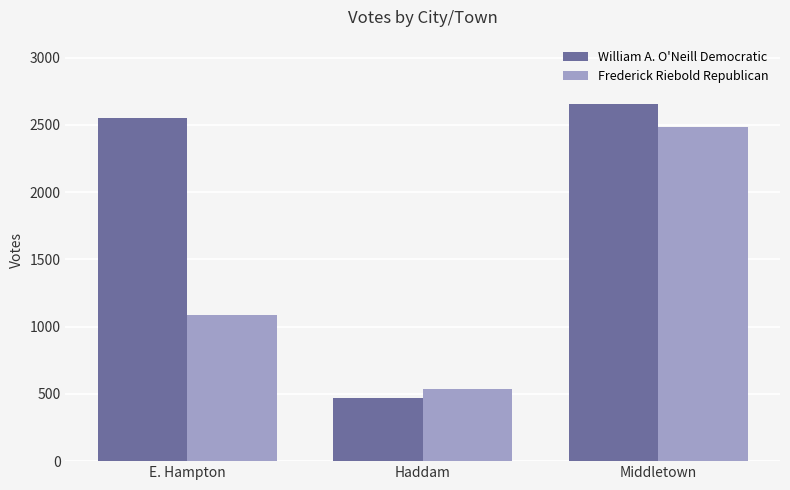

At which category does the chart reach its peak across all series?

Middletown